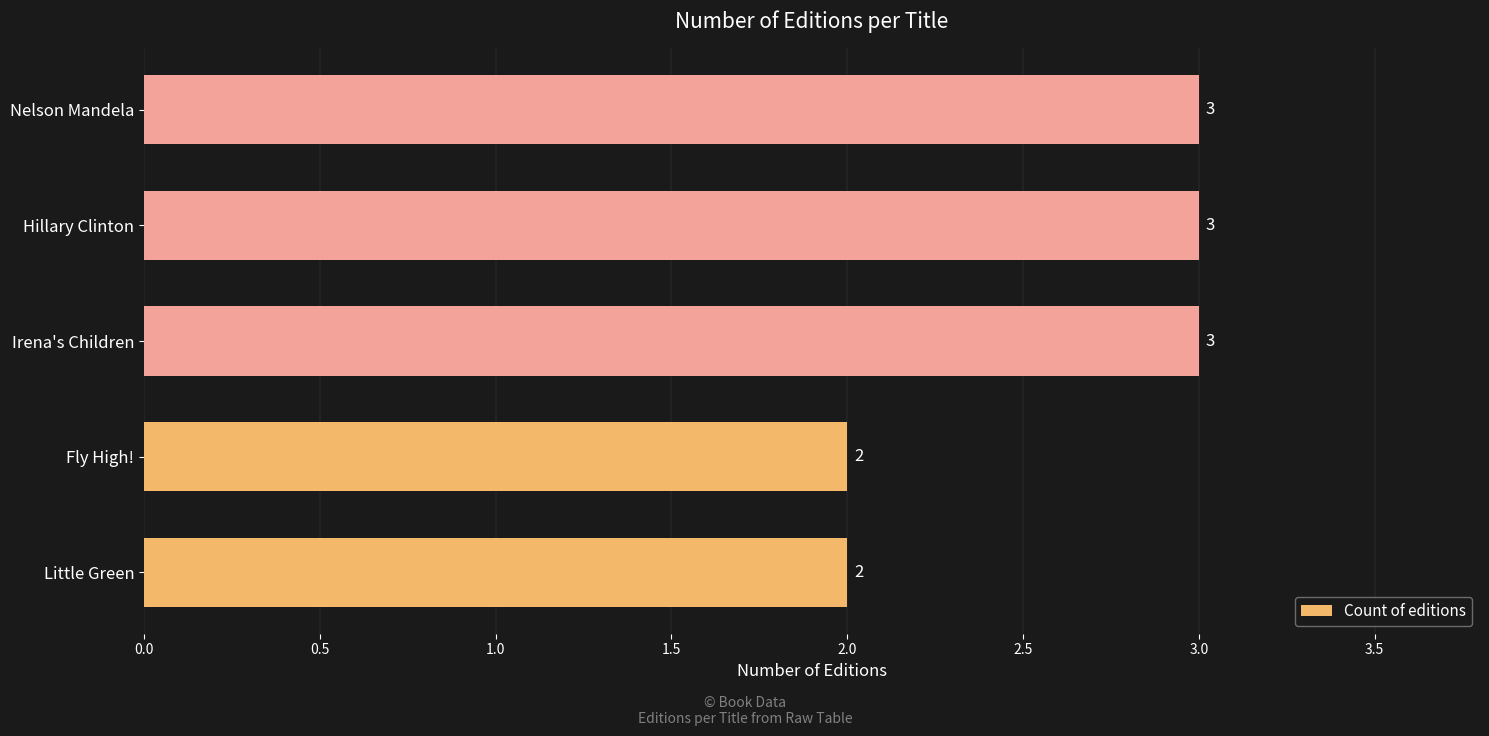

What is the difference between the second highest and minimum values?

1